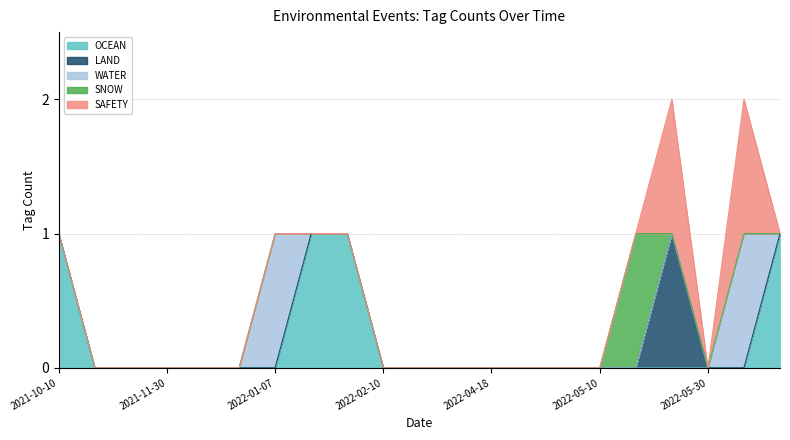

How many interior local peaks does the LAND series have?

1